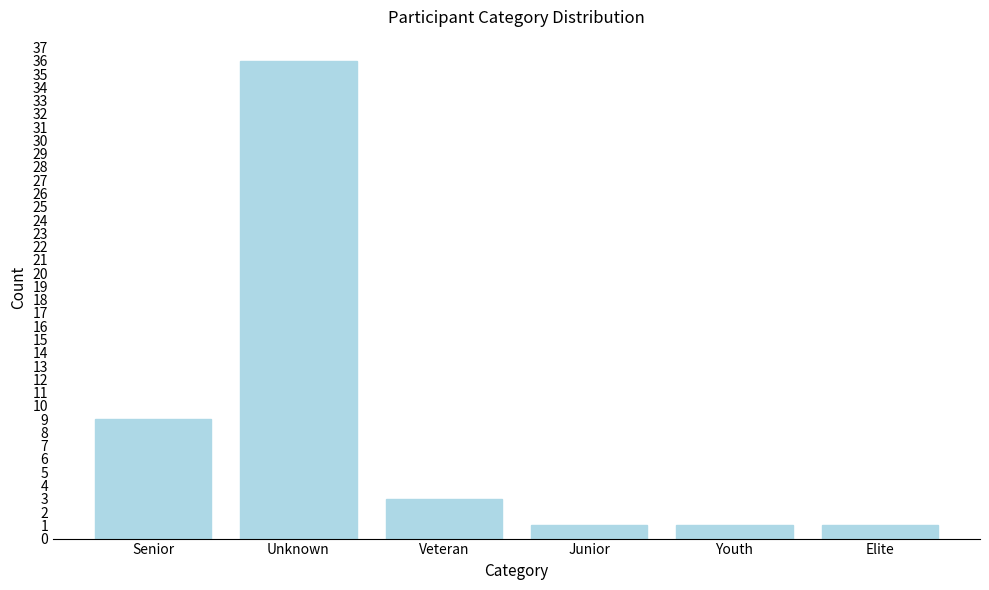

Reading right to left, transcribe all the data shown in this chart.

1	1	1	3	36	9